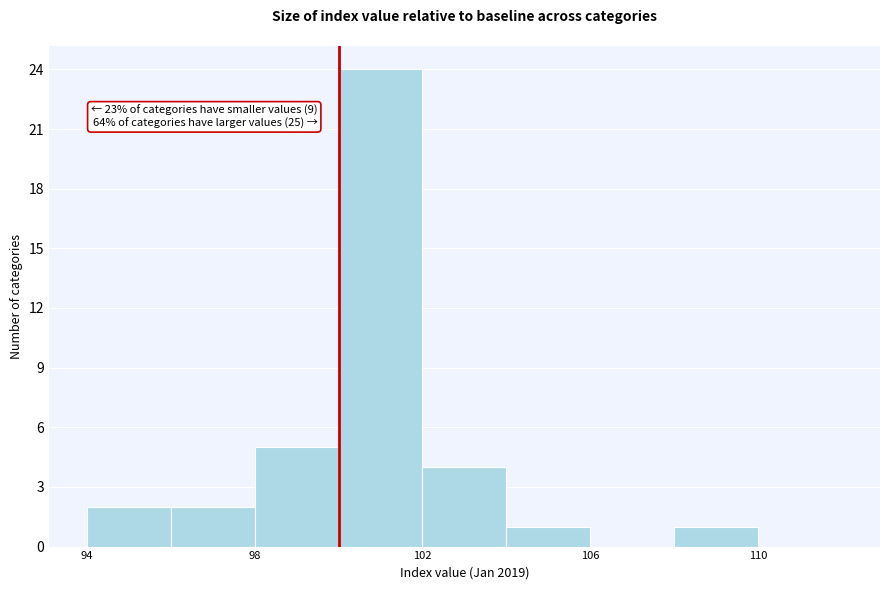

Over which range of the x-axis is the bar tallest?

100 to 102